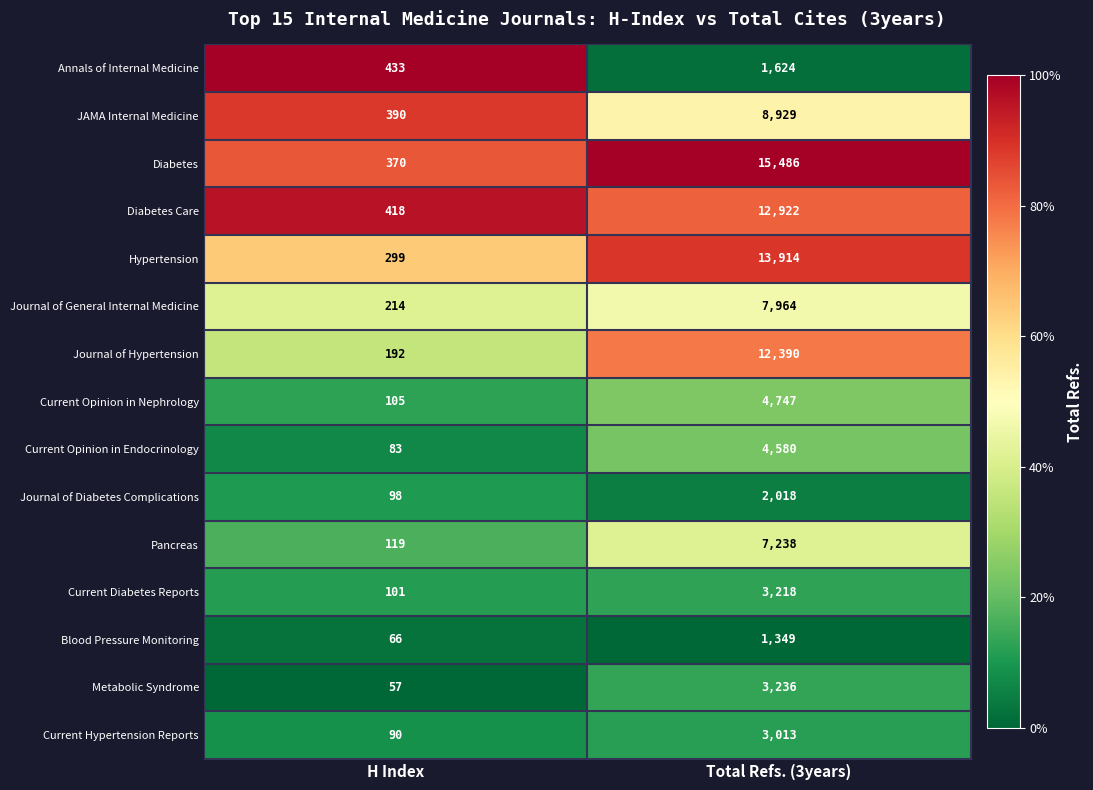

Reading right to left, what are all the values shown in this chart?

Annals of Internal Medicine: 1624	433
JAMA Internal Medicine: 8929	390
Diabetes: 15486	370
Diabetes Care: 12922	418
Hypertension: 13914	299
Journal of General Internal Medicine: 7964	214
Journal of Hypertension: 12390	192
Current Opinion in Nephrology: 4747	105
Current Opinion in Endocrinology: 4580	83
Journal of Diabetes Complications: 2018	98
Pancreas: 7238	119
Current Diabetes Reports: 3218	101
Blood Pressure Monitoring: 1349	66
Metabolic Syndrome: 3236	57
Current Hypertension Reports: 3013	90